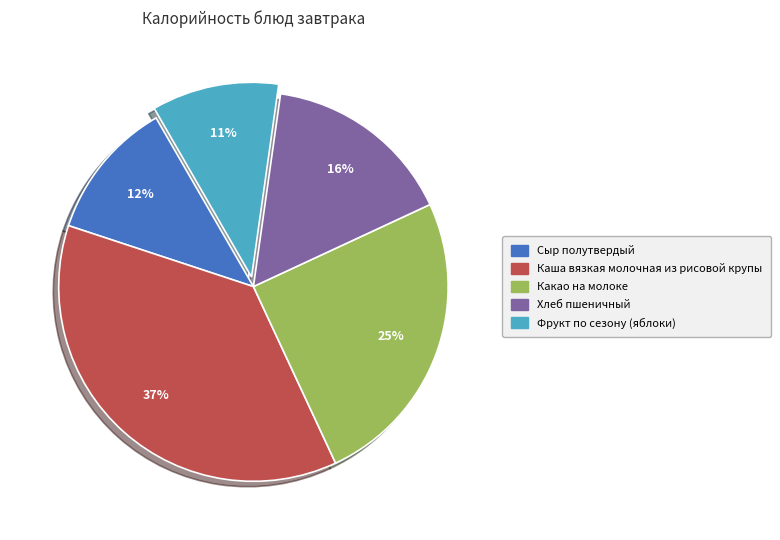

Which has a higher value, Какао на молоке or Сыр полутвердый?

Какао на молоке